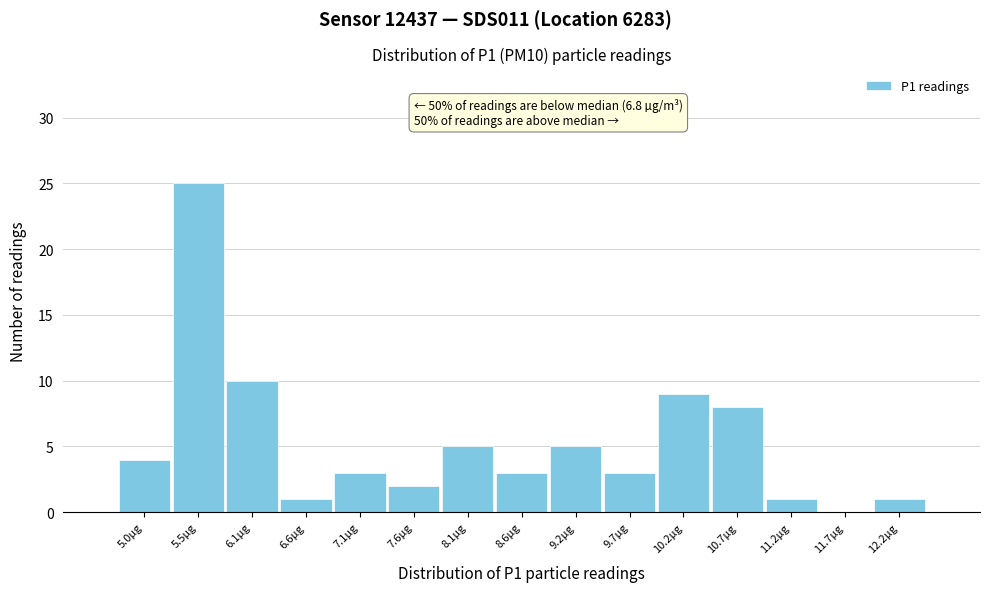

Which range on the x-axis has the tallest bar?

5.3 to 5.8